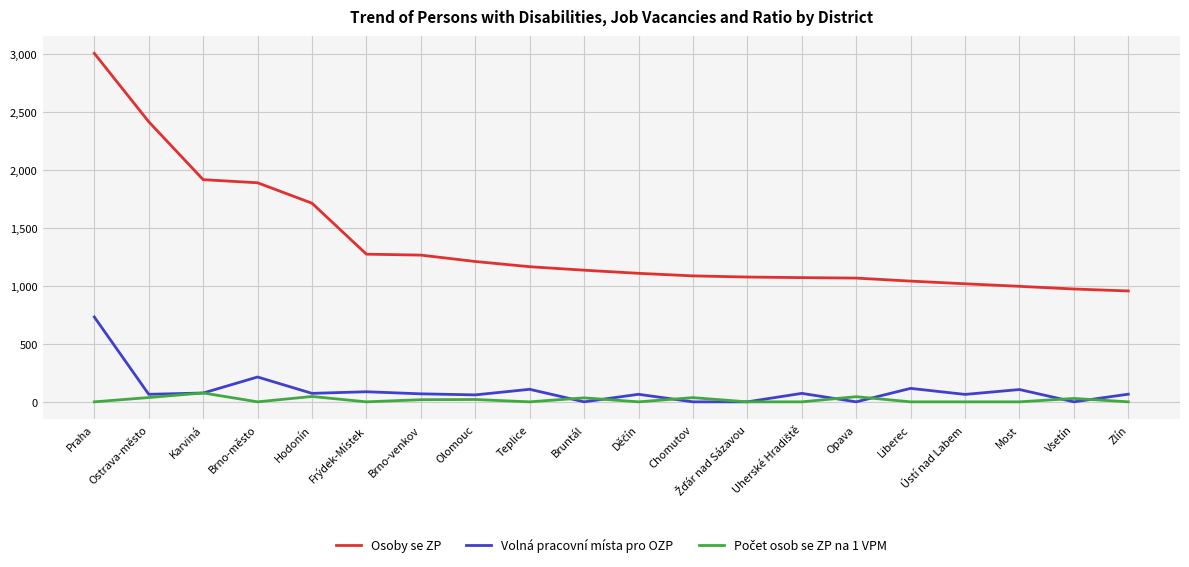

What is the minimum value for Osoby se ZP?

955.0